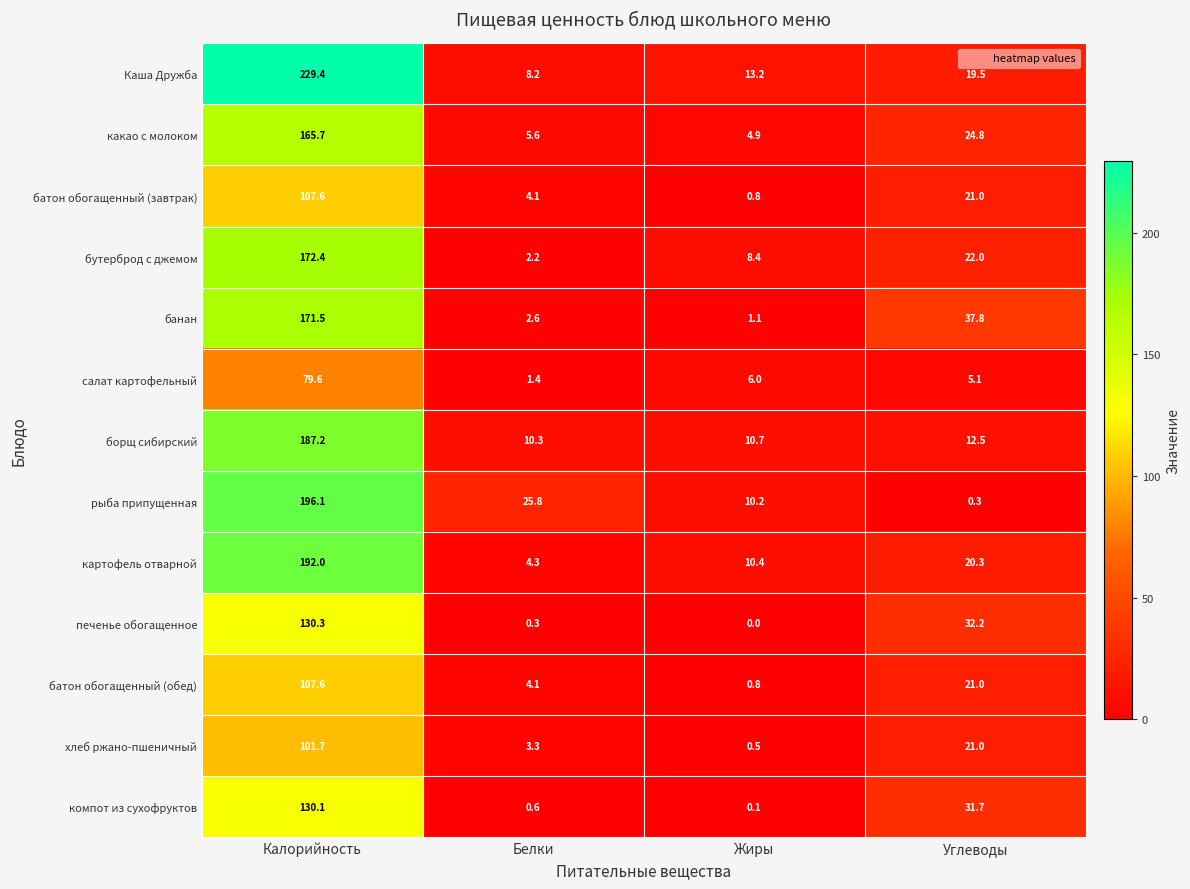

The картофель отварной series shows 192.0 at Калорийность. True or false?

True